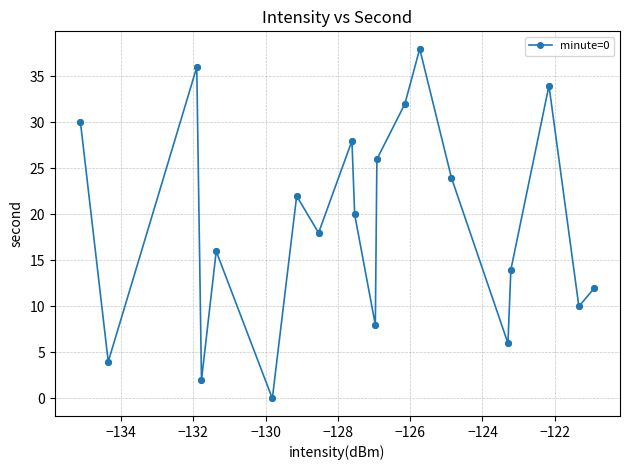

What is the greatest value displayed?

38